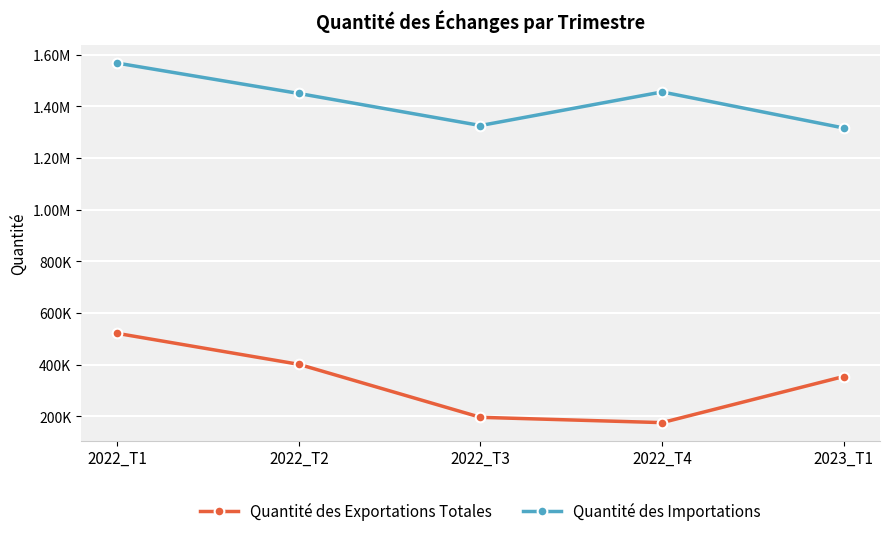

What is the difference between the maximum and second lowest values in the Quantité des Exportations Totales series?

325003.0